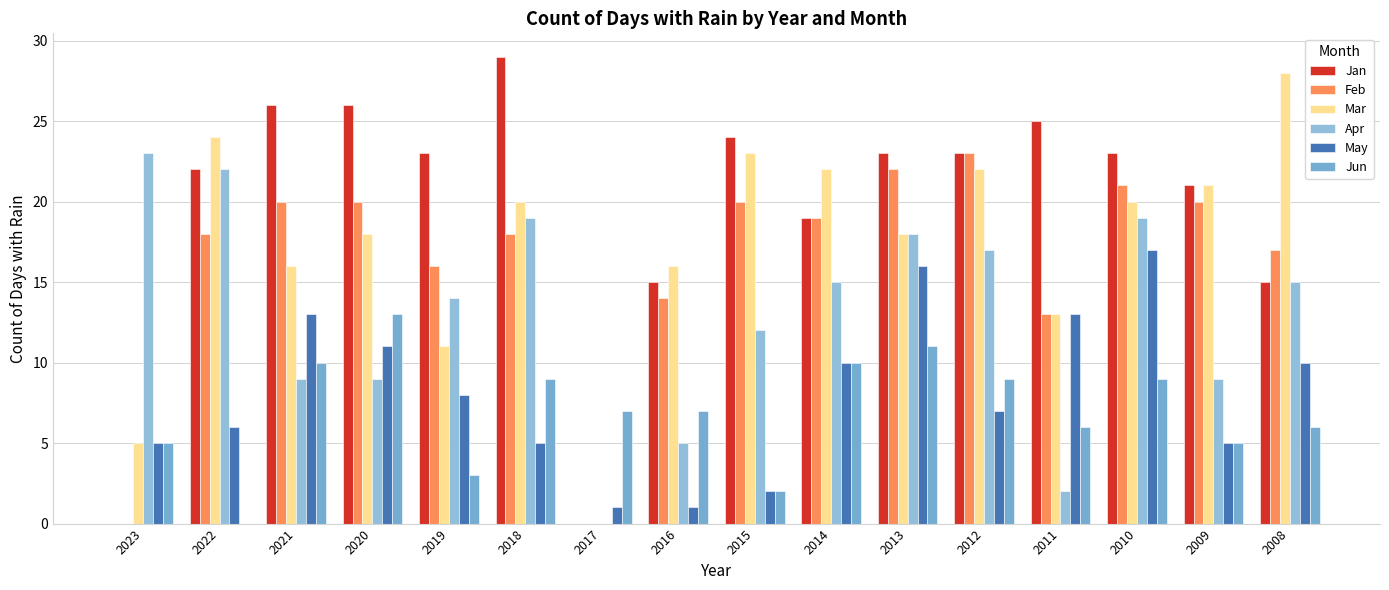

At how many categories does at least one series exceed 8?

15